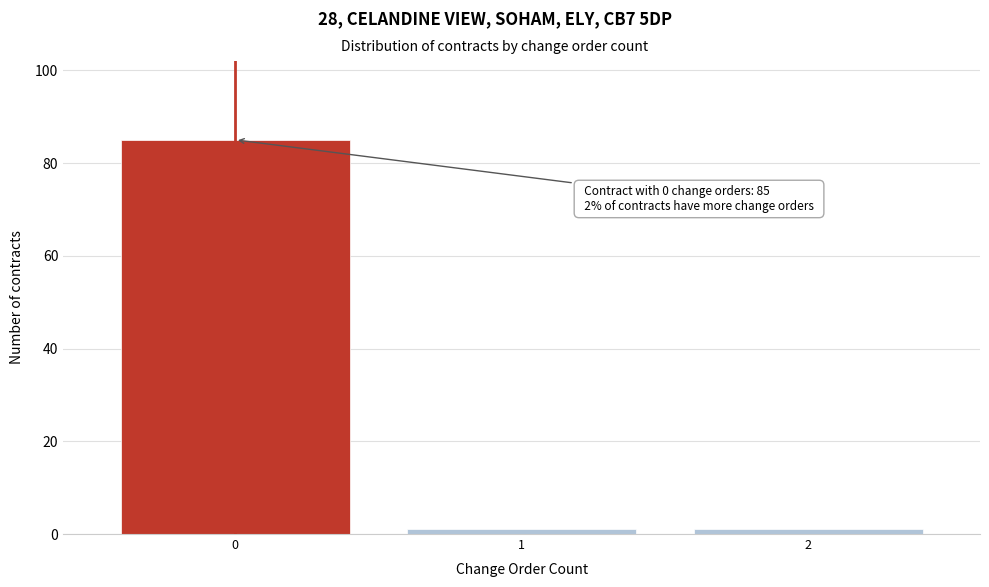

Reading right to left, what are all the values shown in this chart?

1	1	85